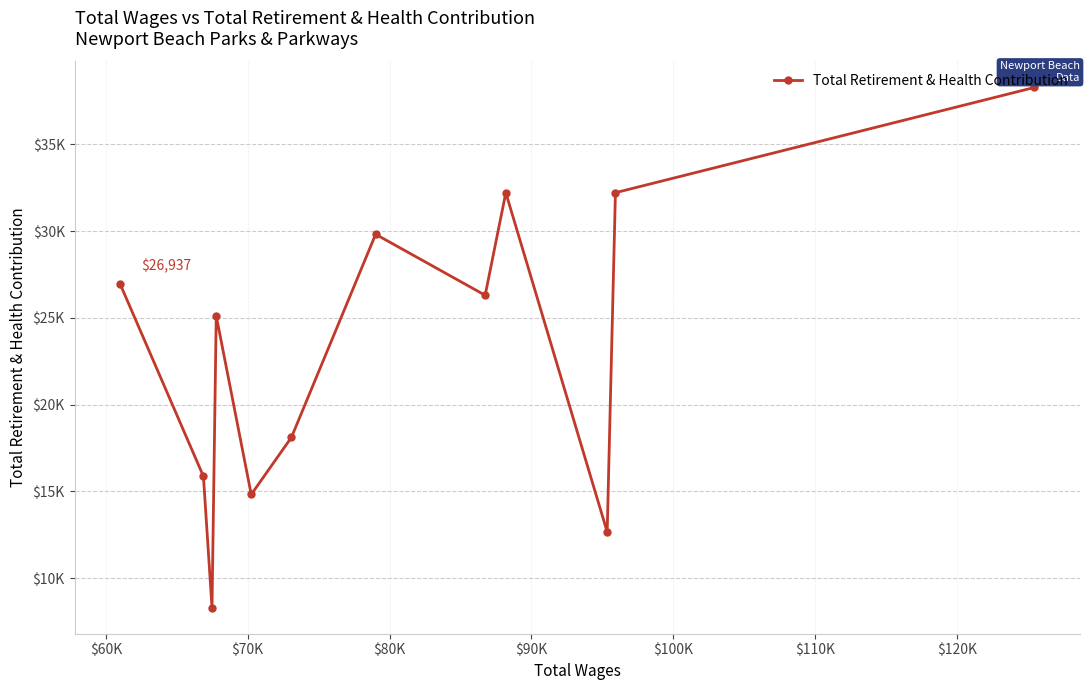

Does the chart have visible grid lines?

Yes